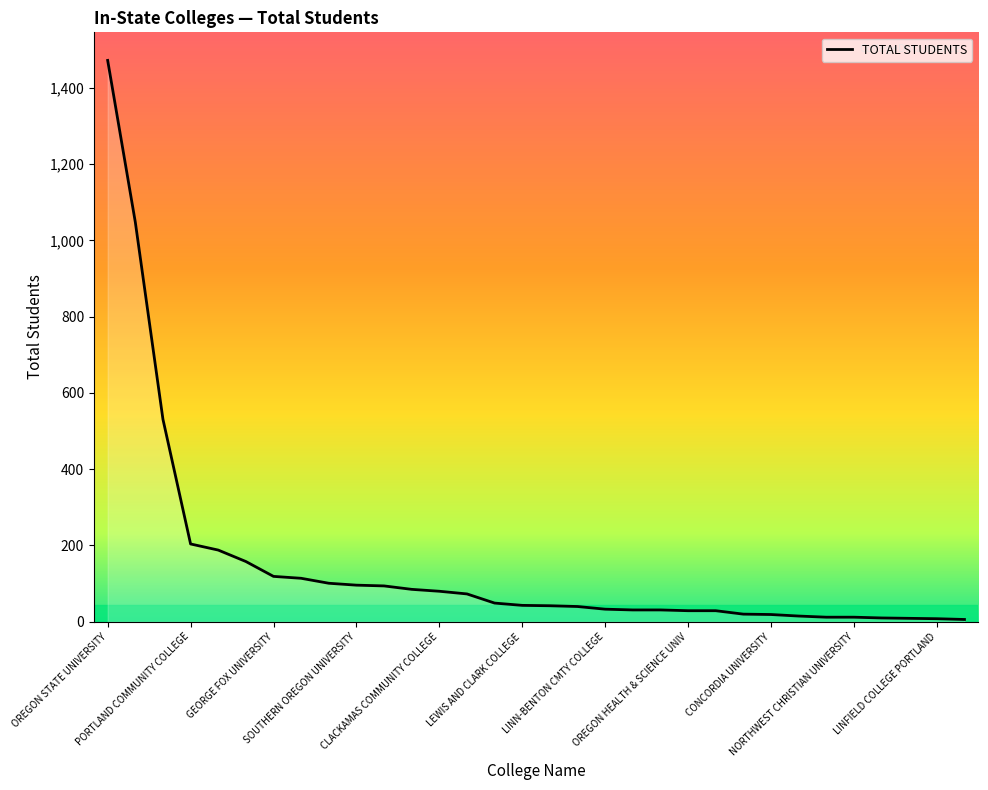

What is the difference between the maximum and minimum values?

1466